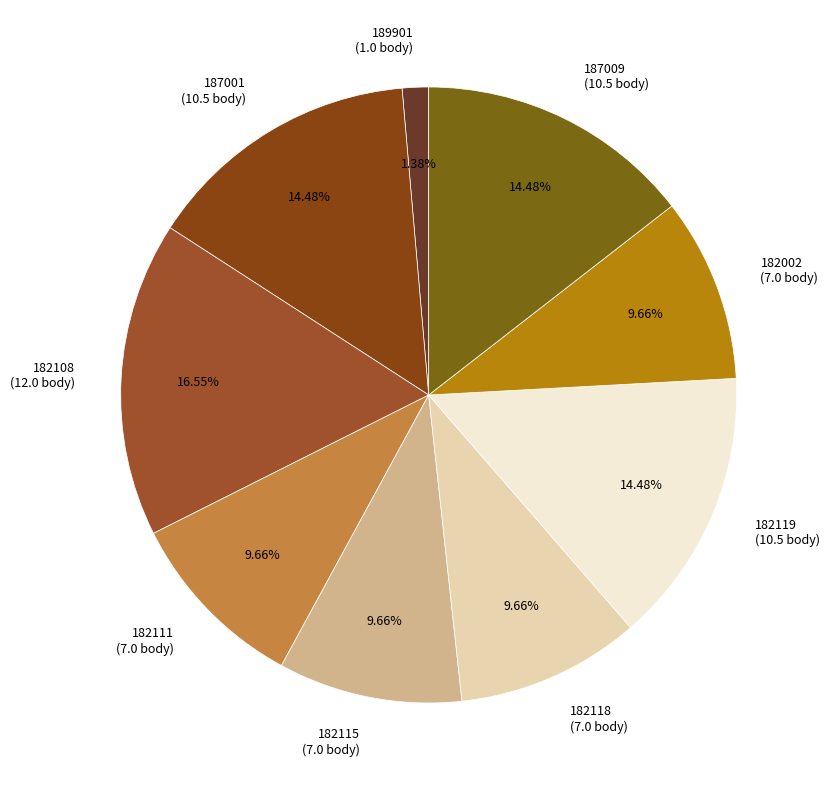

Does any single category account for the majority?

No